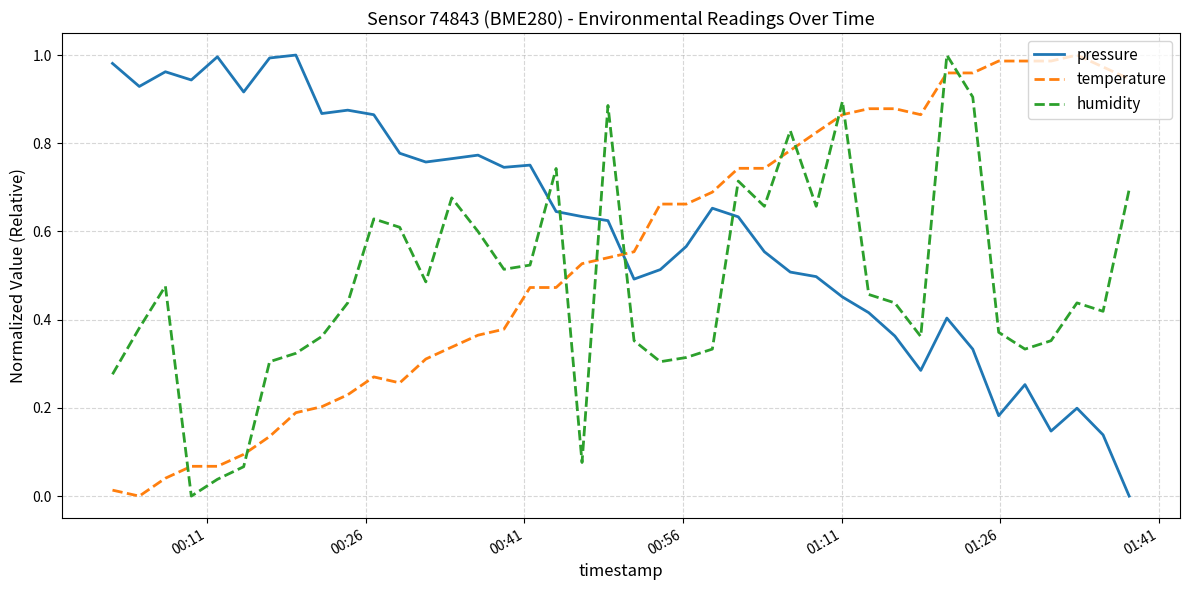

After their last crossing, which series has the higher values: humidity or pressure?

humidity